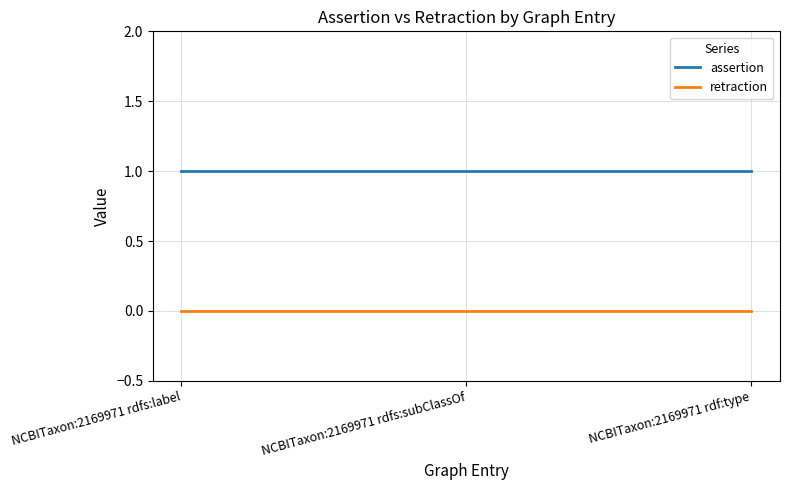

True or false: assertion has a value of 2 at NCBITaxon:2169971 rdfs:subClassOf.

False